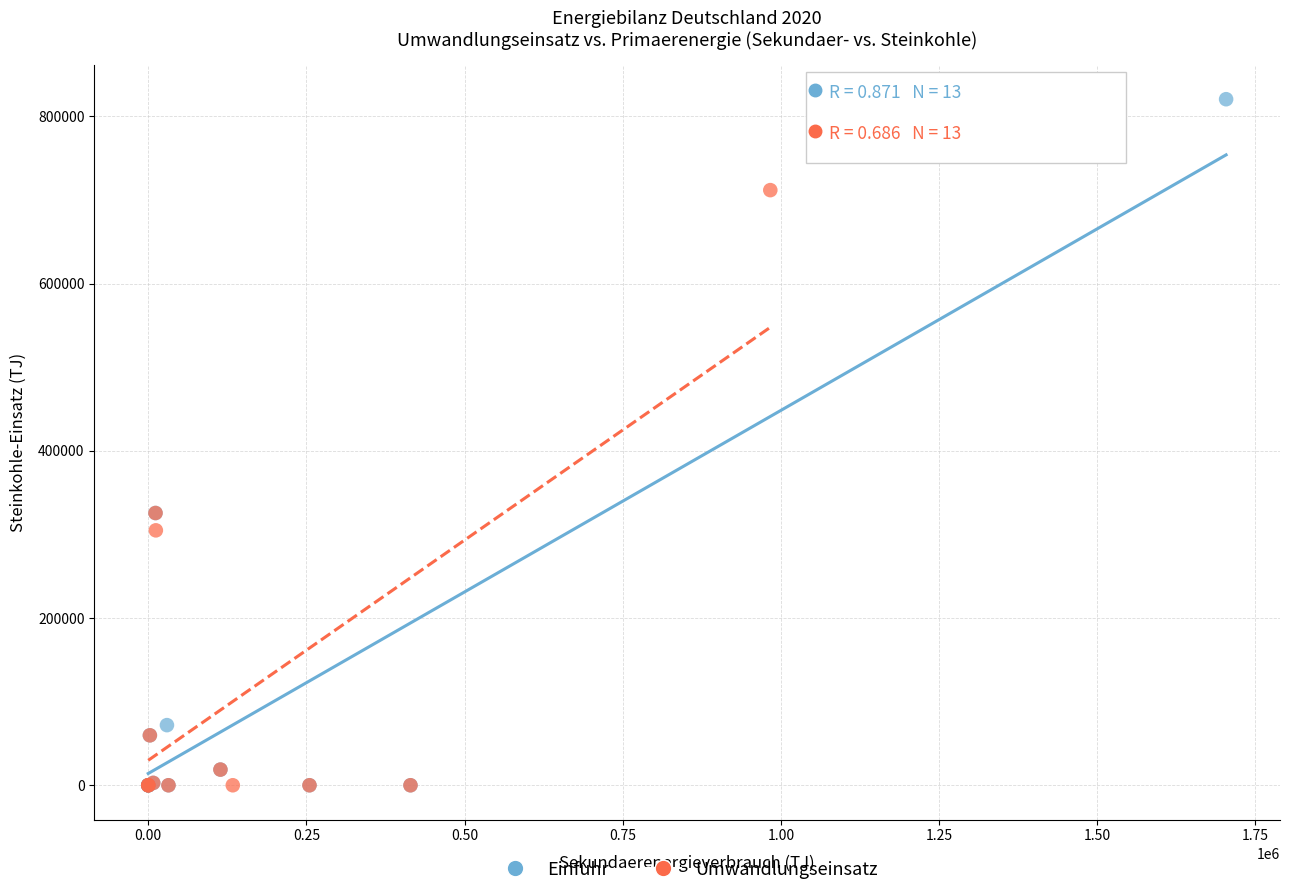

Which series contains the highest Y value?

Einfuhr